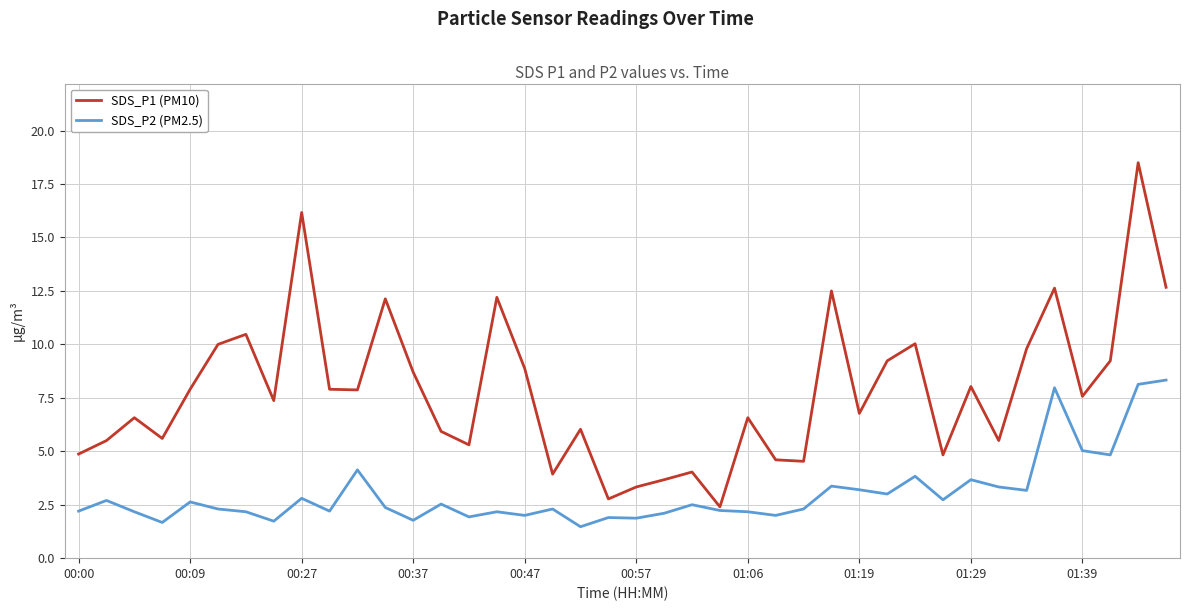

What is the maximum value shown in the chart?

18.5